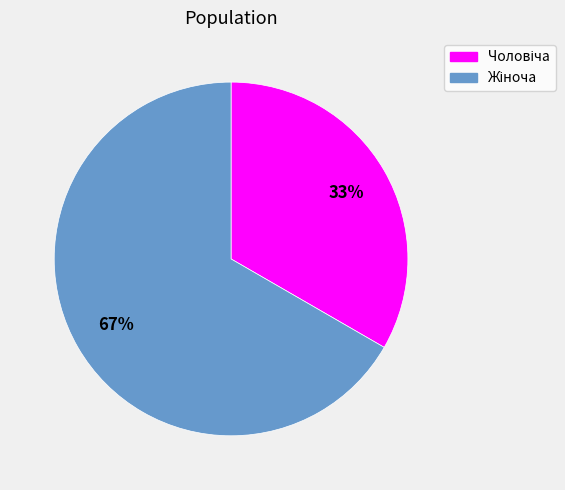

Is there any slice that represents more than half of the pie?

Yes